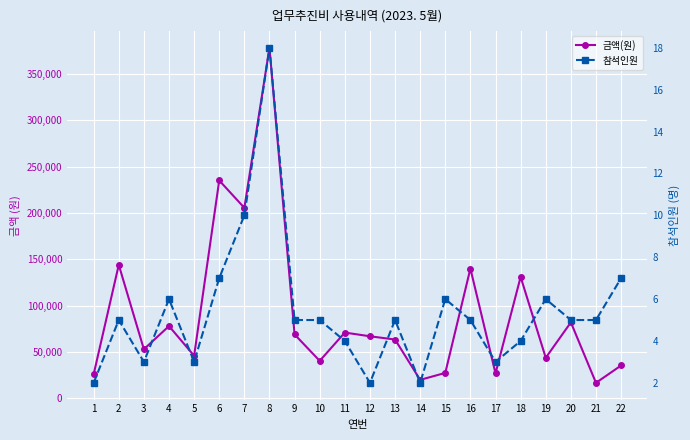

What is the greatest value displayed?

377980